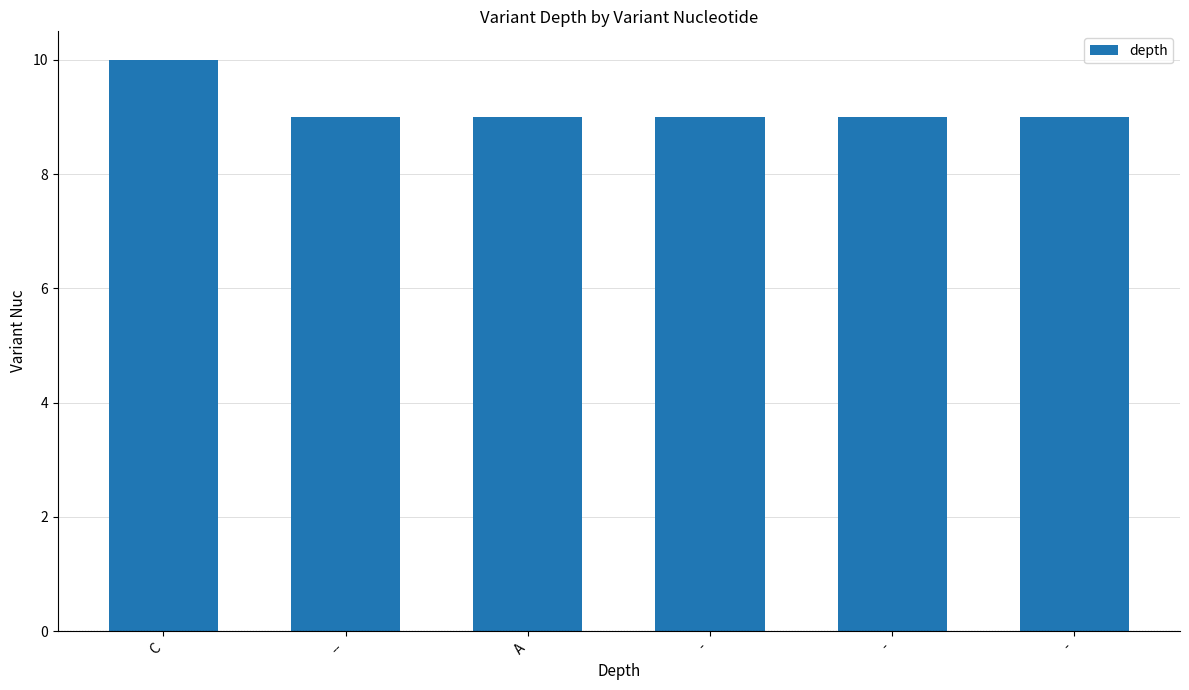

Reading left to right, extract all data points from this chart.

10	9	9	9	9	9